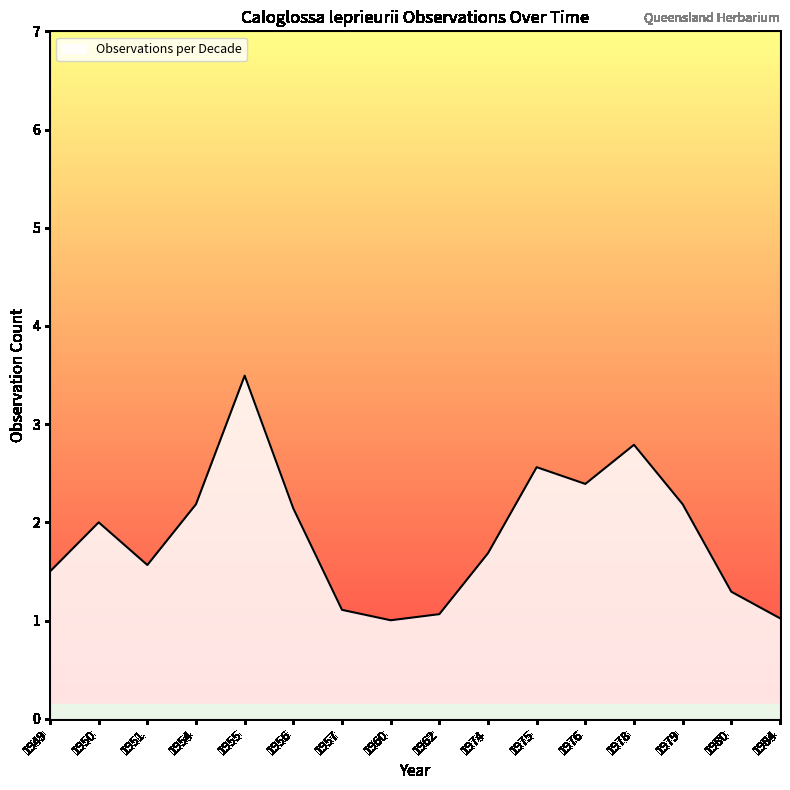

Does the chart have visible grid lines?

No